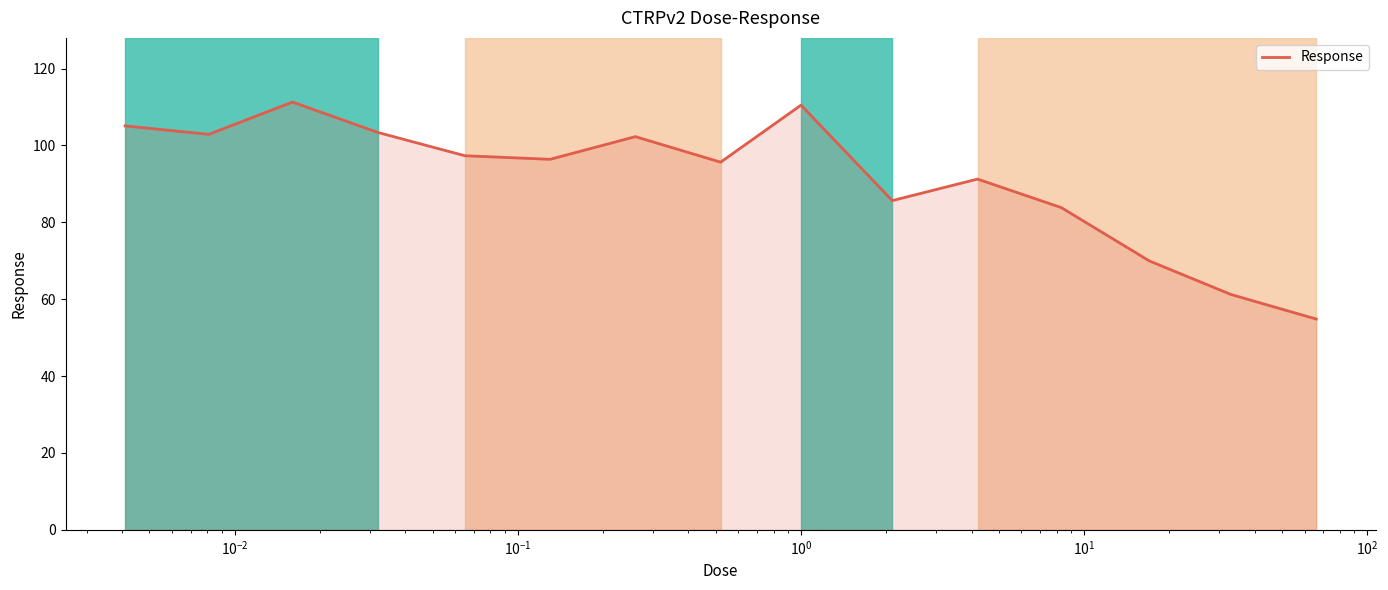

What is the maximum value shown in the chart?

111.3